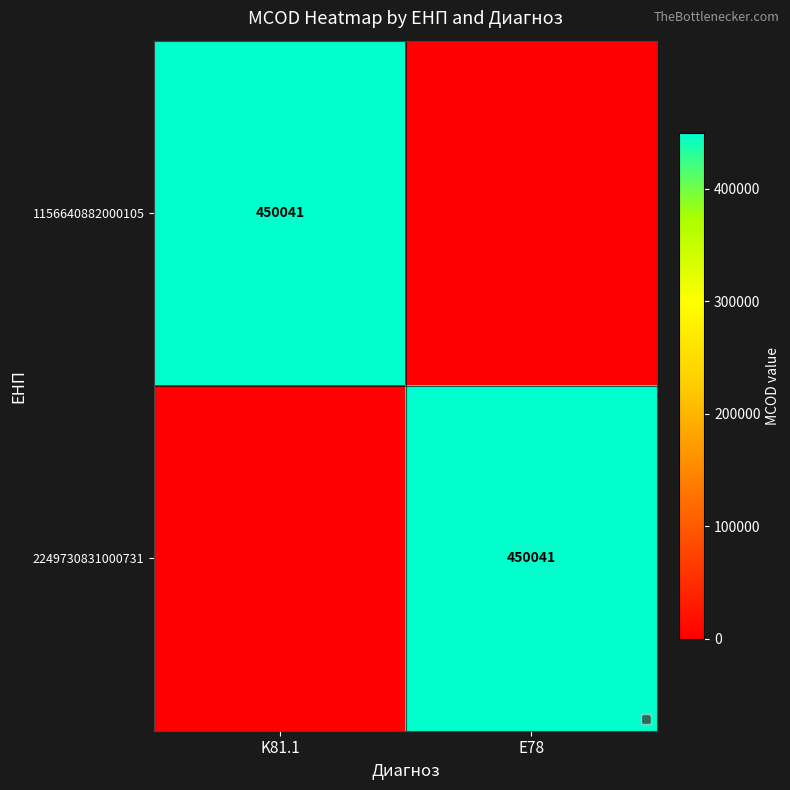

At which category does the chart reach its minimum across all series?

E78